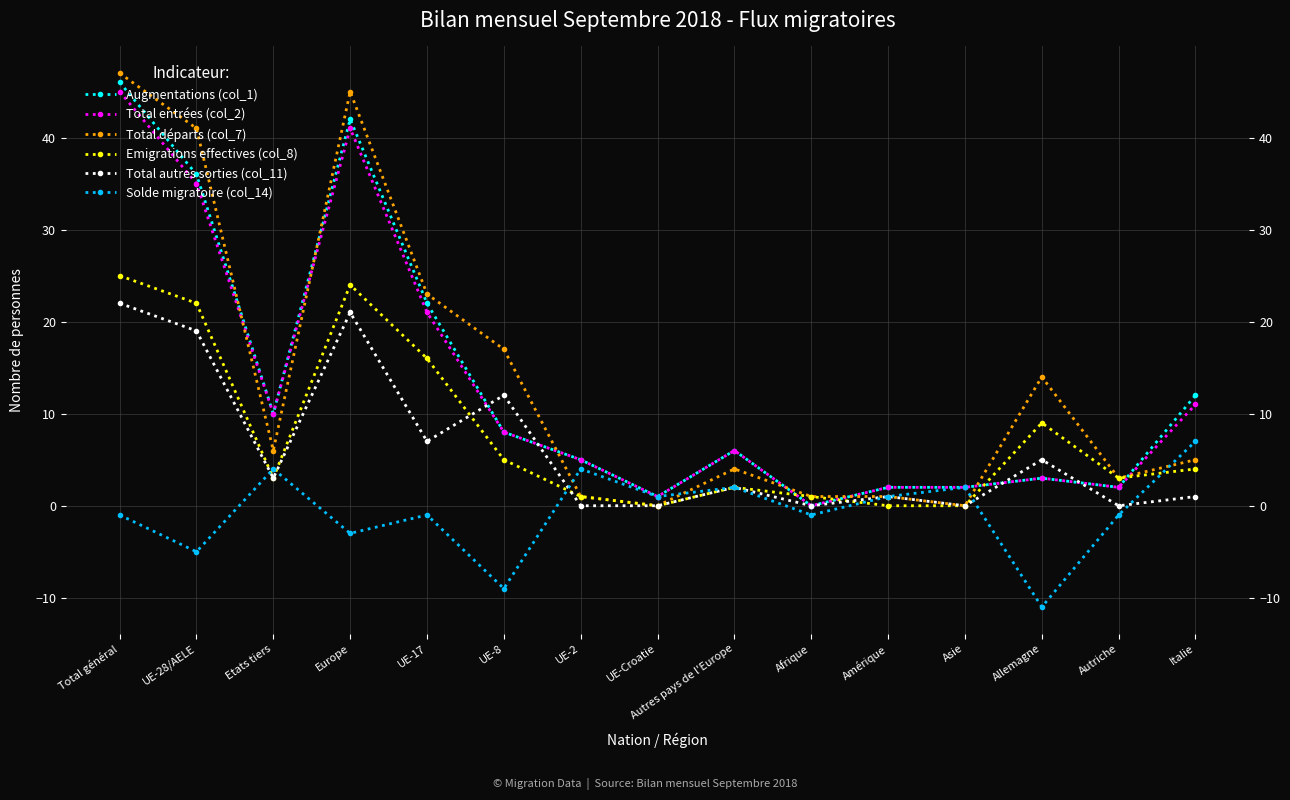

Between Europe and Amérique, which series saw the biggest shift?

Total départs (col_7)